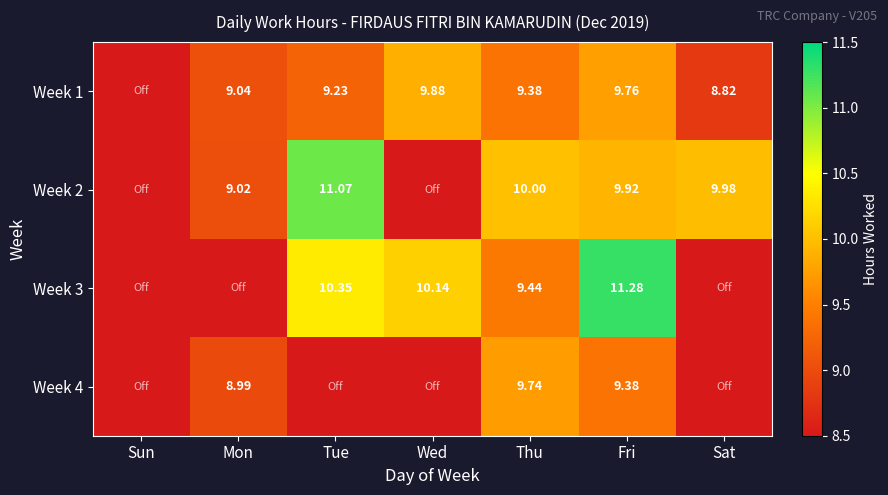

At which category is the sum across all series the highest?

Fri